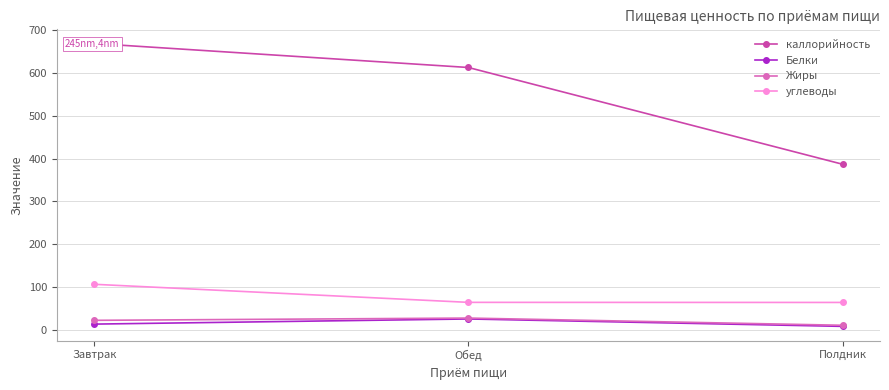

Which series has the largest total across all categories?

каллорийность